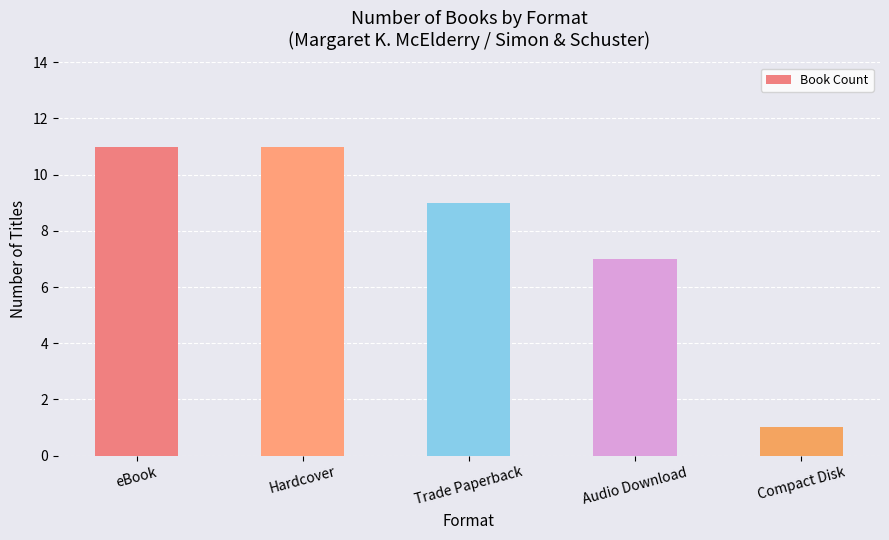

What is the difference between the maximum and minimum values?

10